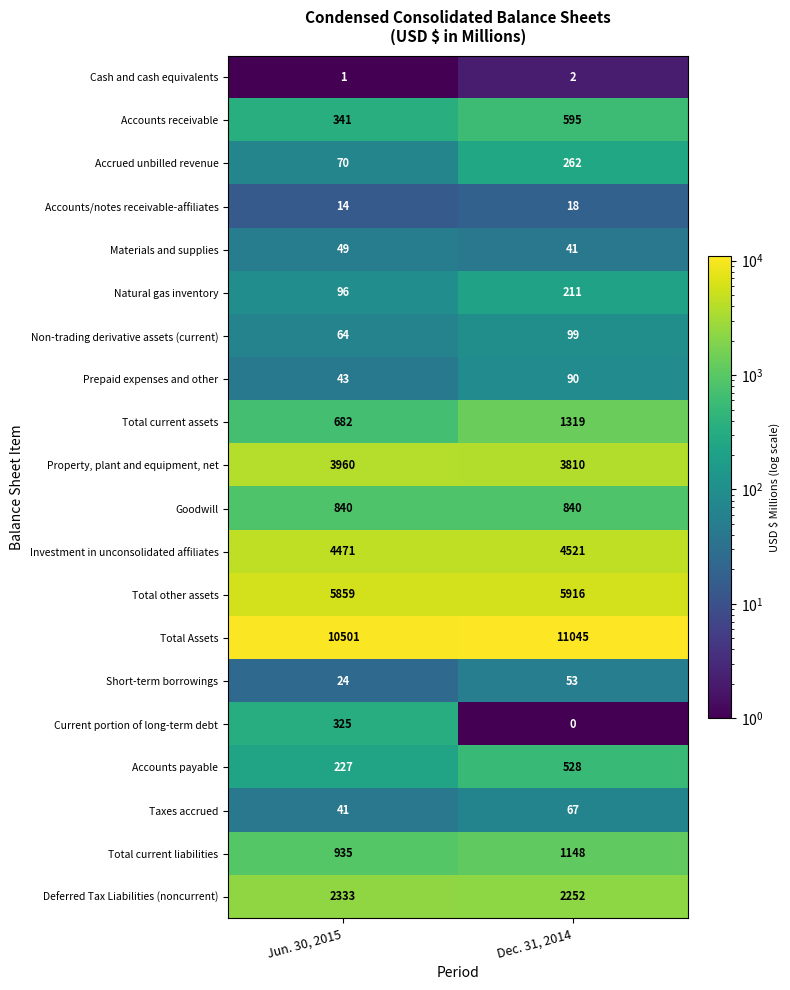

What is the highest value of the Property, plant and equipment, net series?

3960